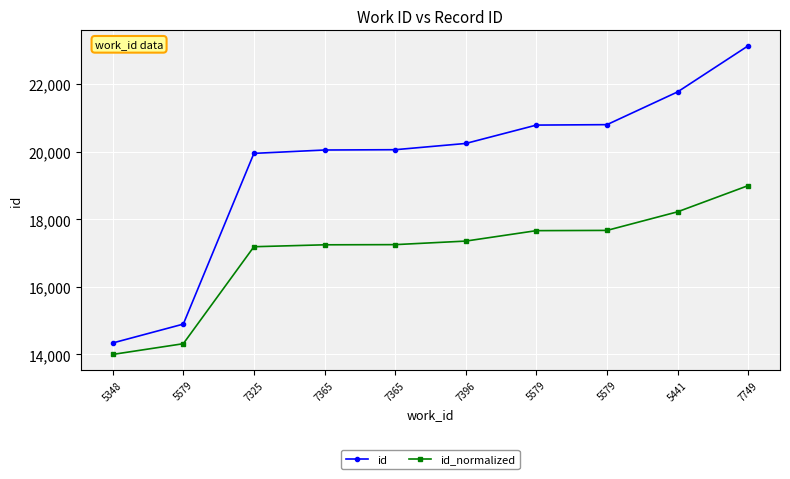

What are all the series names shown in the legend?

id, id_normalized